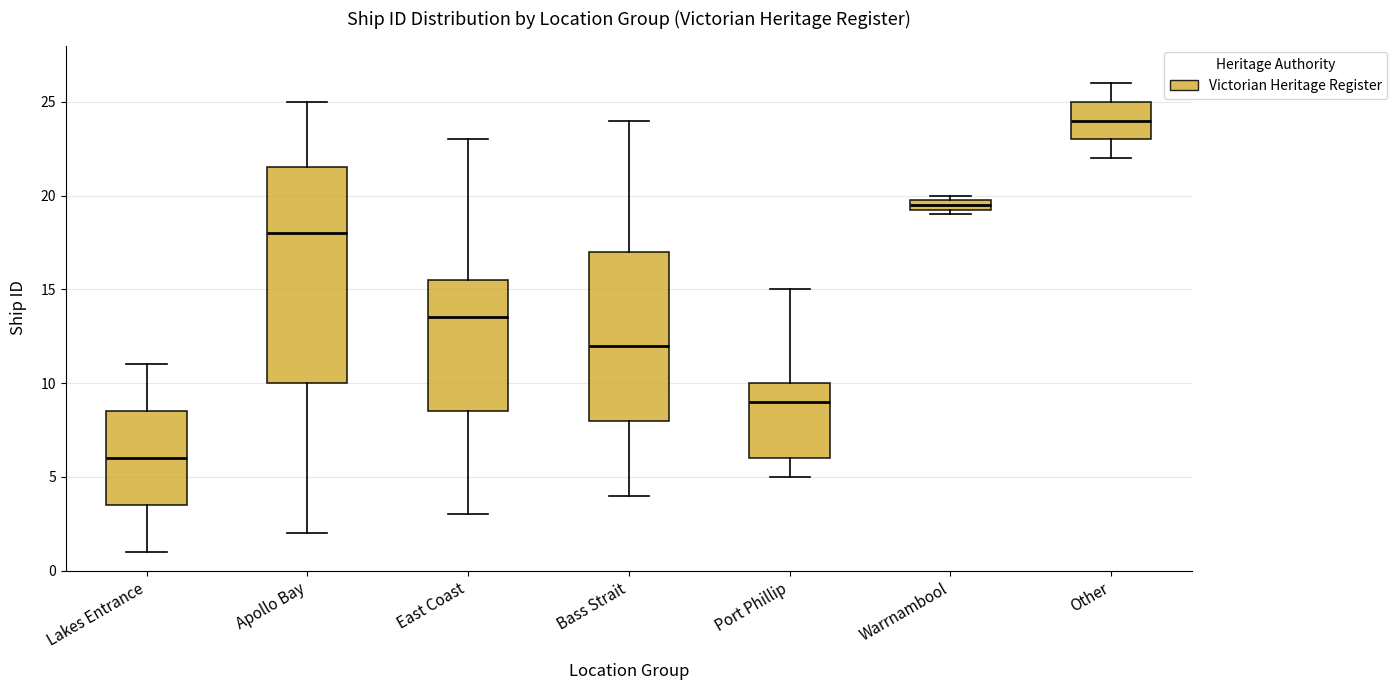

Where does the upper whisker of the box for Lakes Entrance end on the y-axis? The values are not printed on the chart, so give them approximately, as read against the axis.

11.0